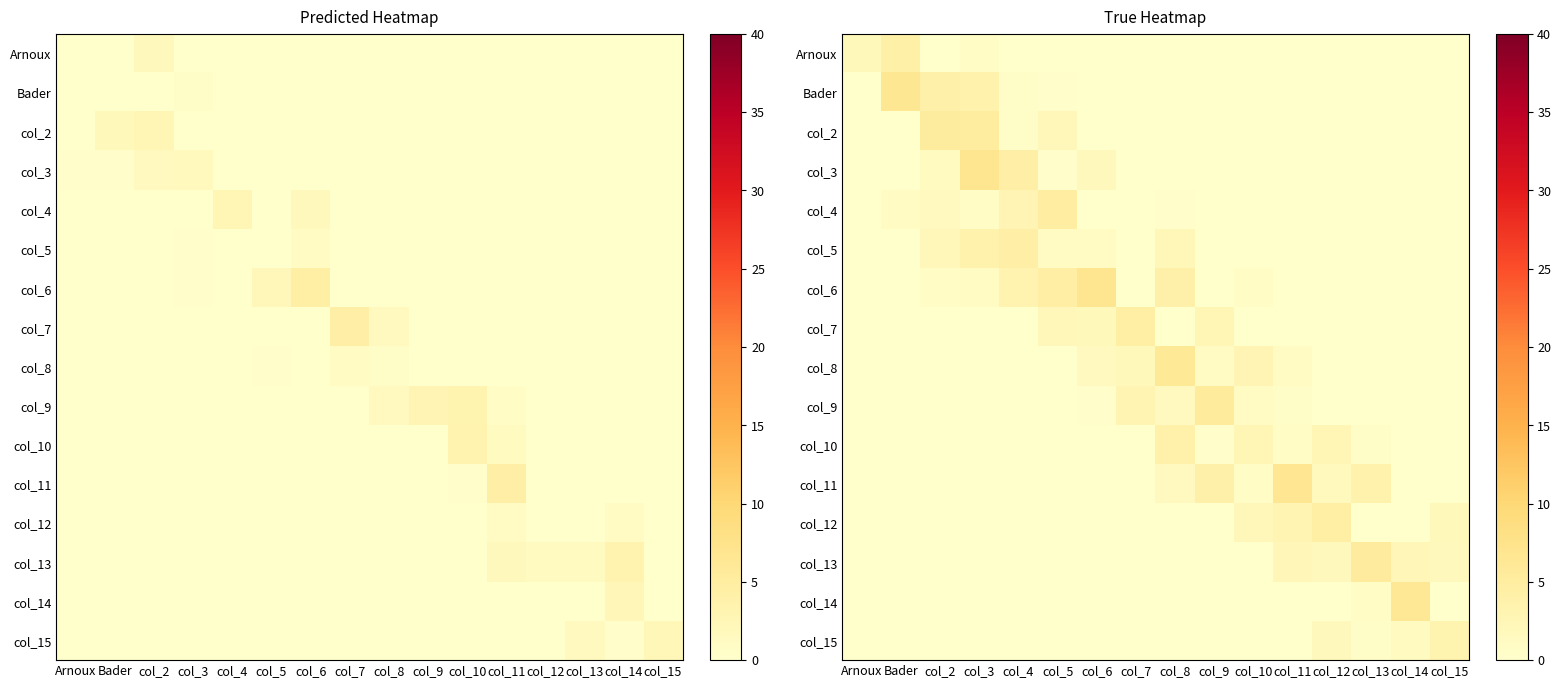

The value of col_2 at col_2 is 5.3. True or false?

True